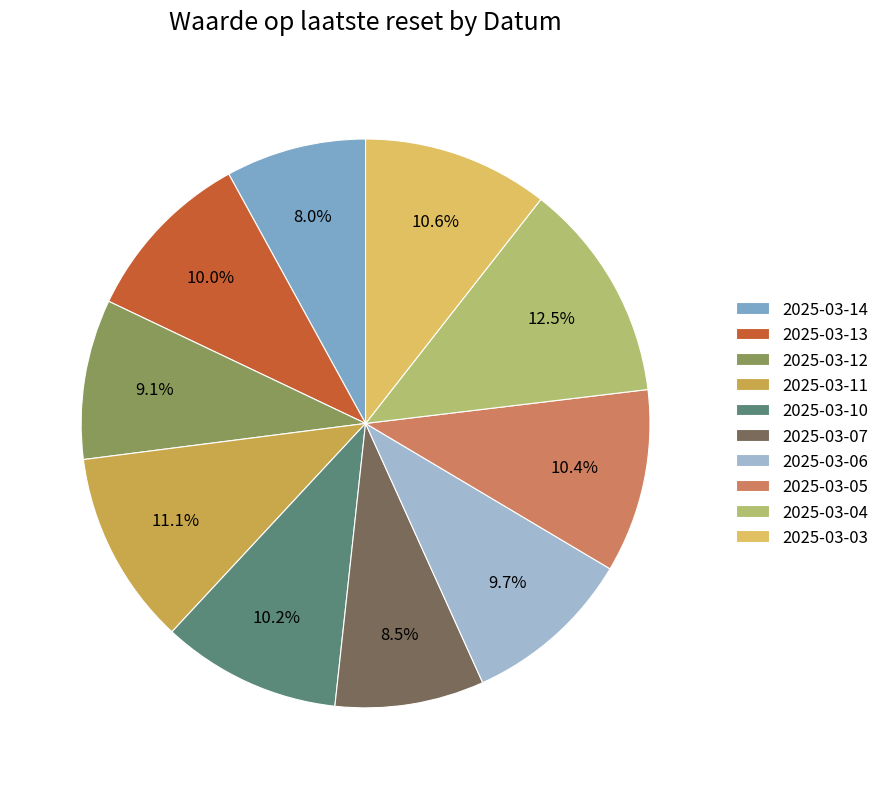

What is the total percentage of 2025-03-06 and 2025-03-12?

18.8%